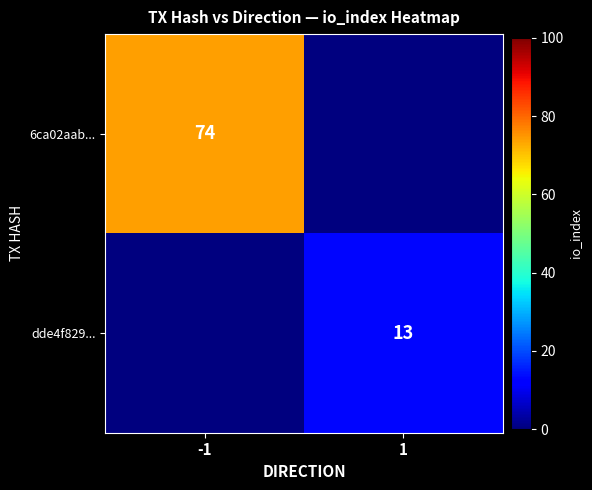

Is it true that dde4f829... equals 7 at 1?

False